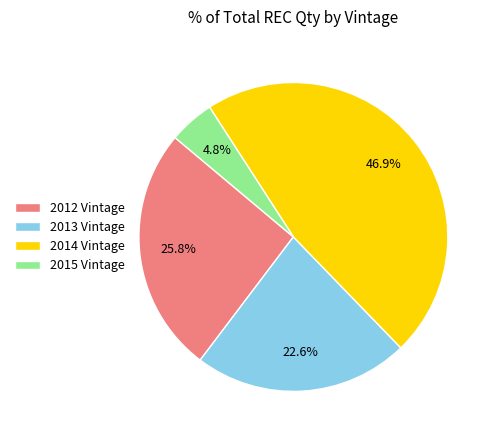

True or false: 2014 Vintage accounts for 47% of the total.

True